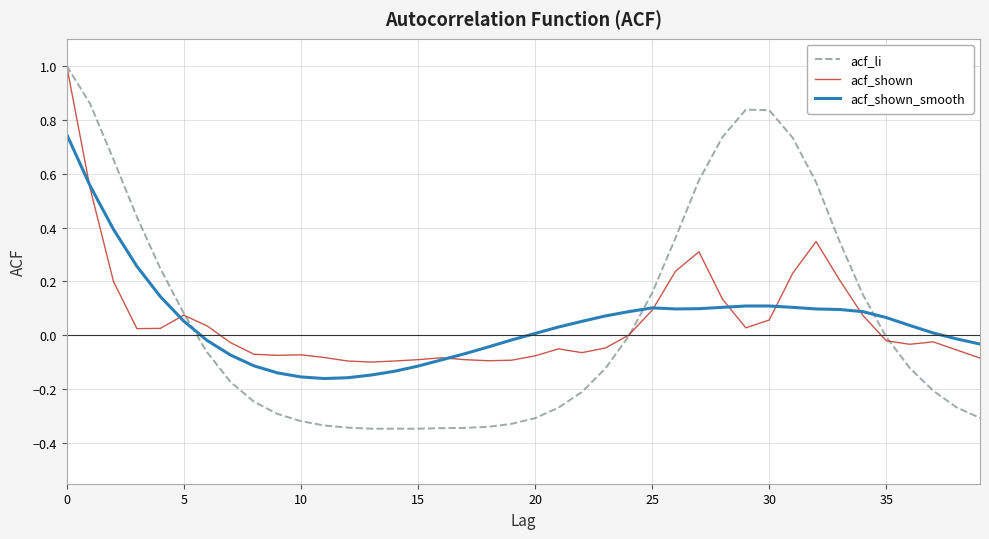

What is the greatest value displayed?

1.0